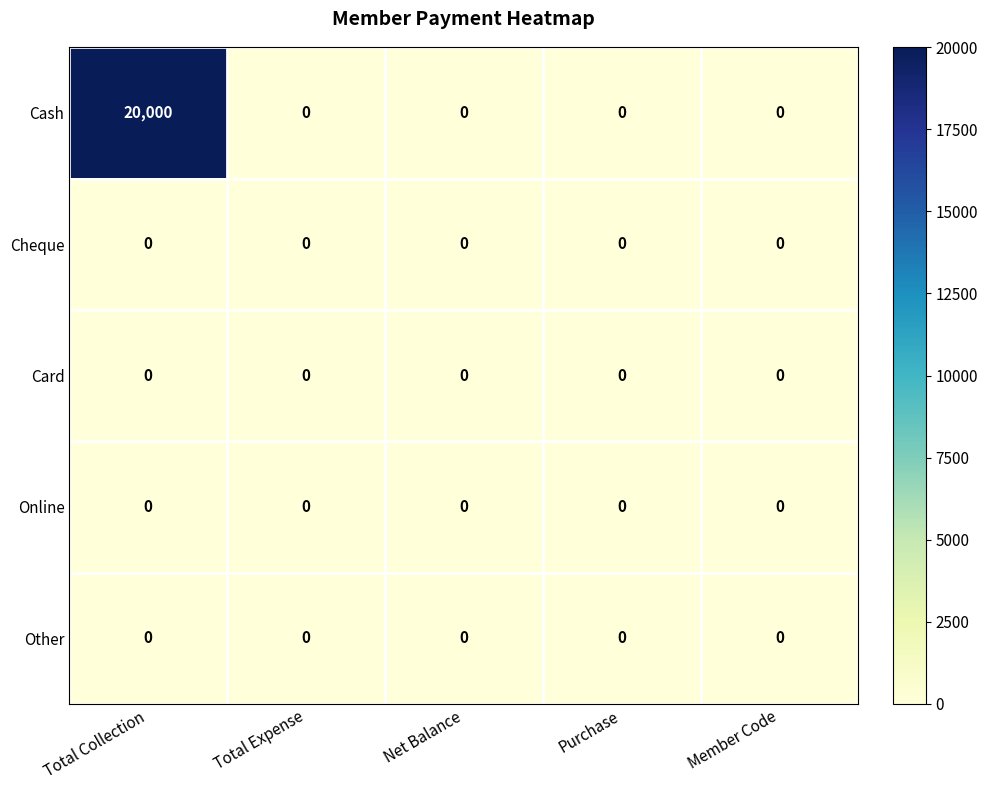

What is the difference between the highest and lowest values at Total Collection?

20000